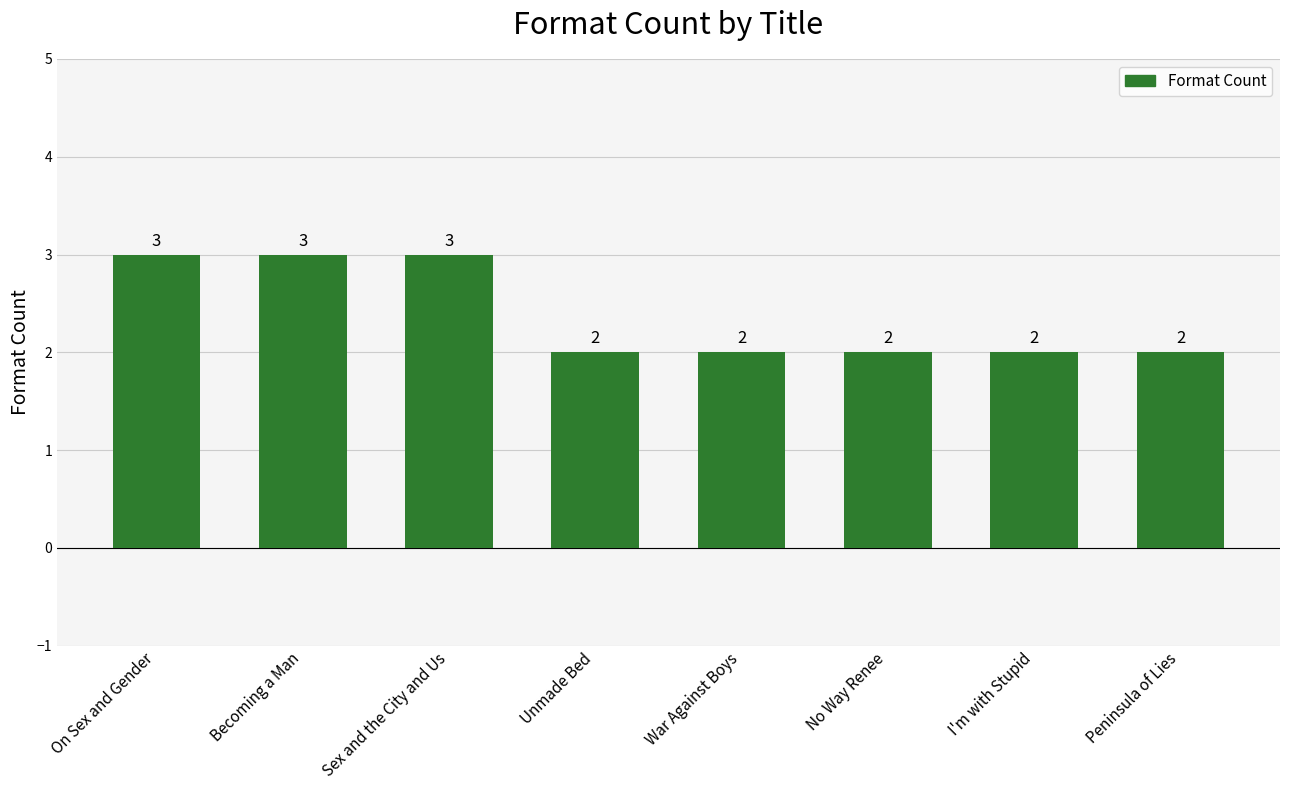

The chart shows a value of 3 at Sex and the City and Us. True or false?

True